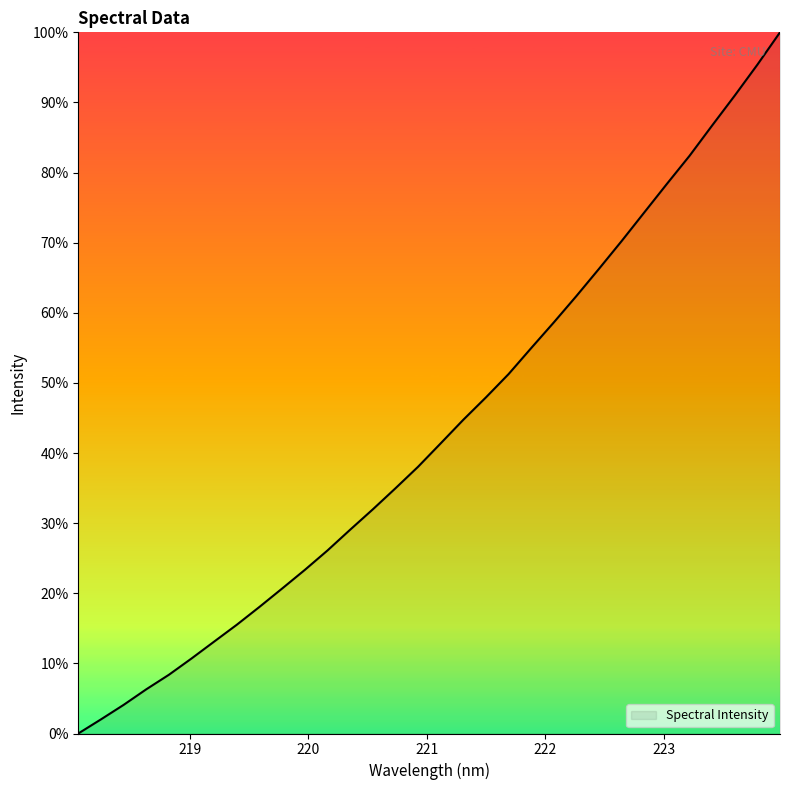

Does the chart display data point markers on the line(s)?

No